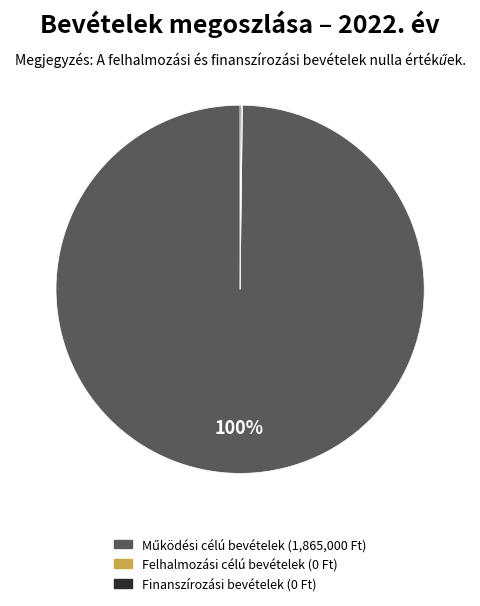

Is there a majority slice in this chart?

Yes